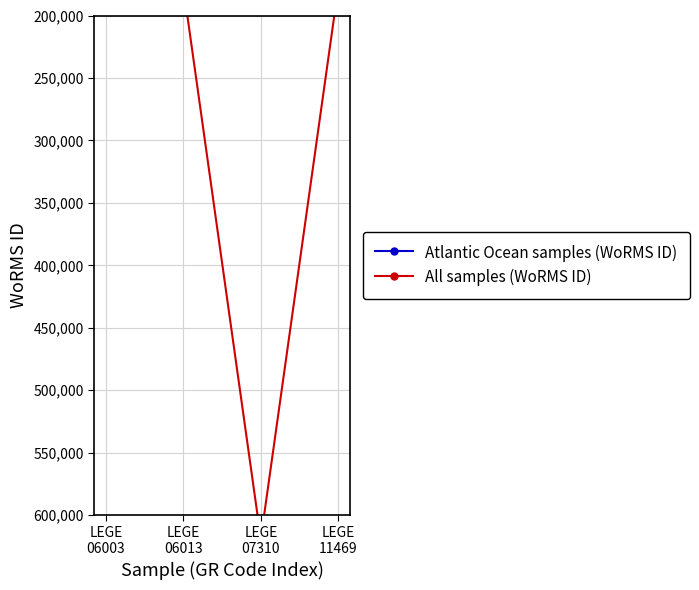

Is it true that the value at LEGE 07310 is 819495?

False